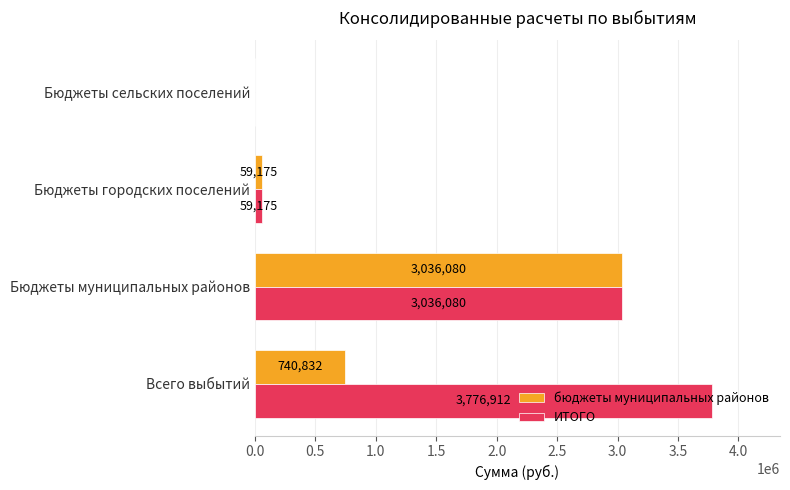

Which series has the largest range (max minus min)?

ИТОГО